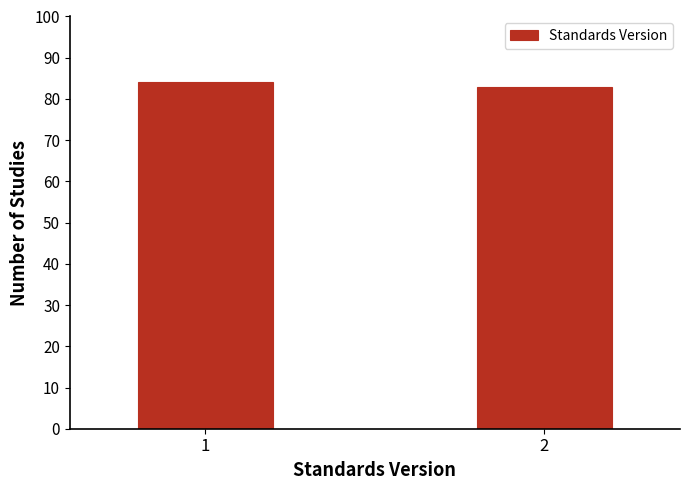

Reading right to left, transcribe all the data shown in this chart.

2=83	1=84